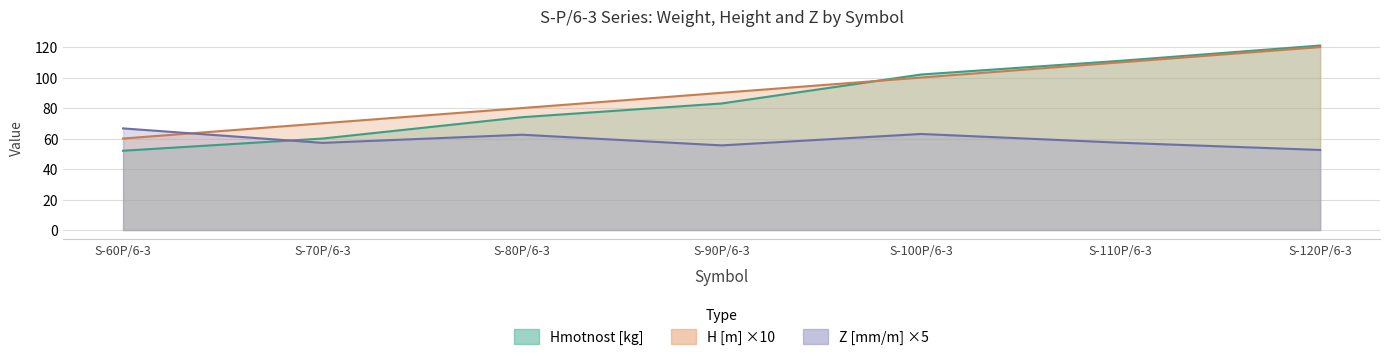

At which label does Hmotnost [kg] reach its peak?

S-120P/6-3